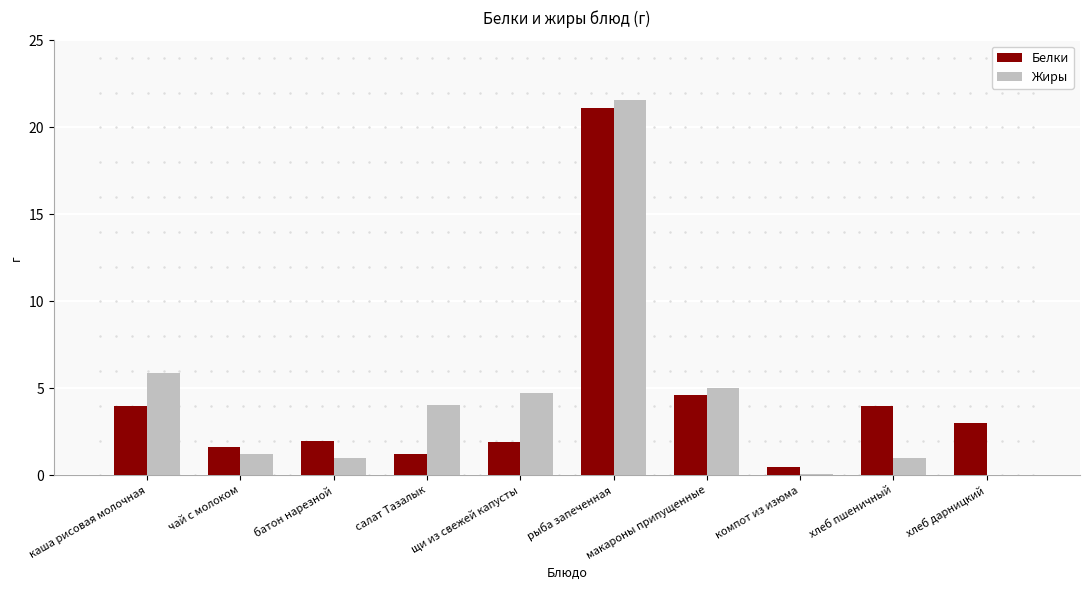

What is the approximate value of Жиры at щи из свежей капусты?

4.7